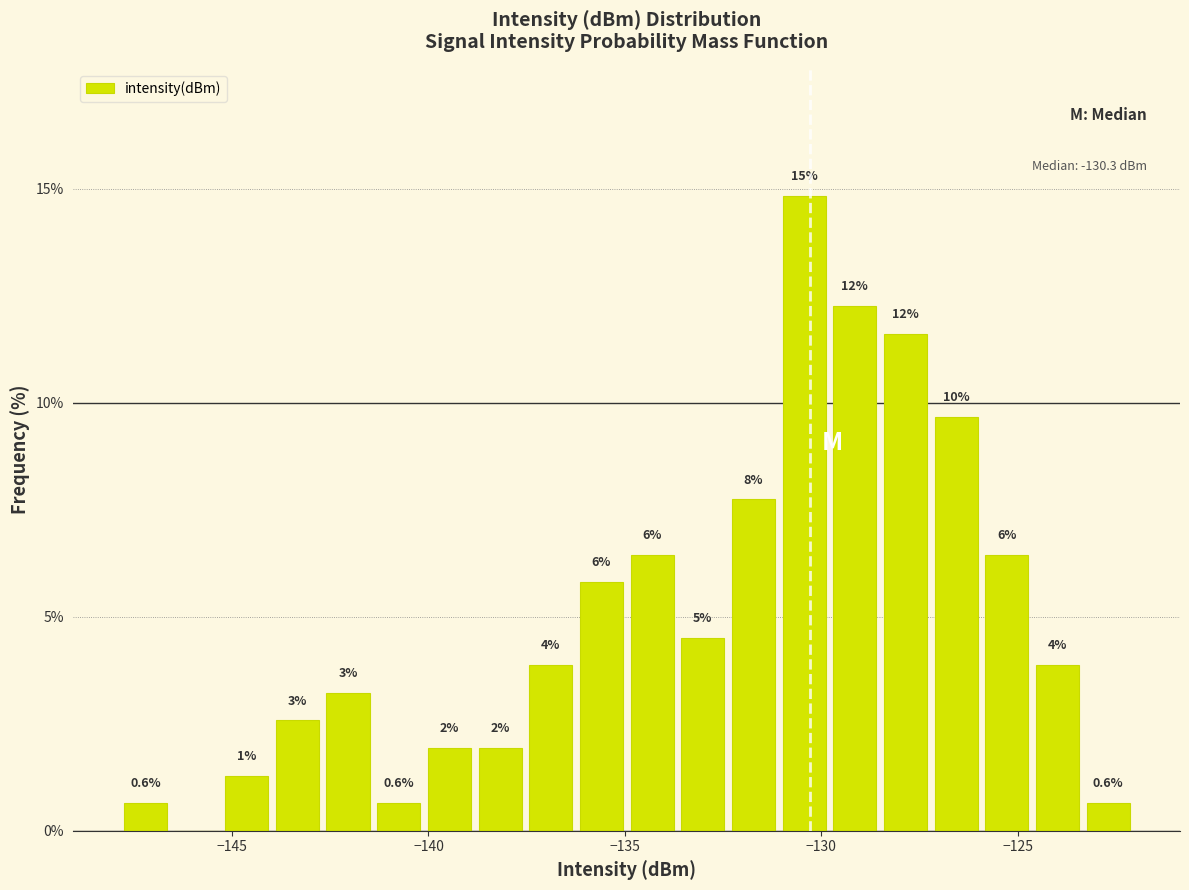

Around what value on the x-axis is the tallest bar? Give the approximate position of its centre, as read against the axis.

-130.5